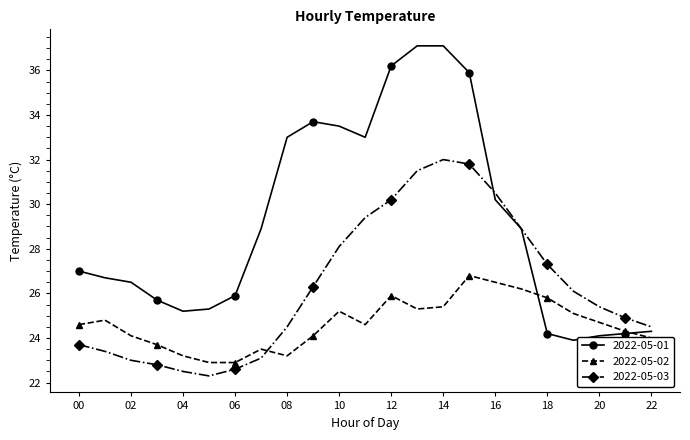

How many intersections are there between 2022-05-02 and 2022-05-01?

2